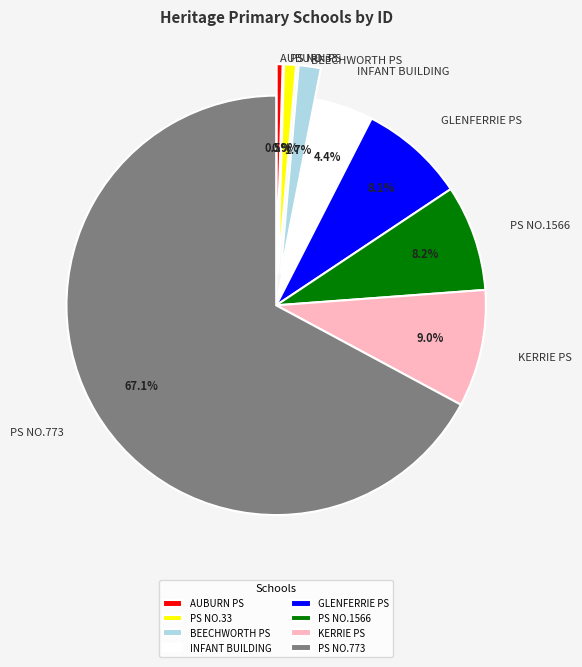

Between KERRIE PS and BEECHWORTH PS, which is larger?

KERRIE PS